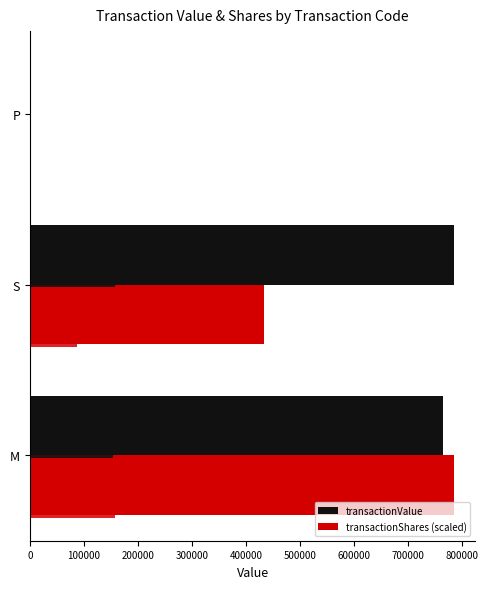

Does the chart contain stacked bars?

No